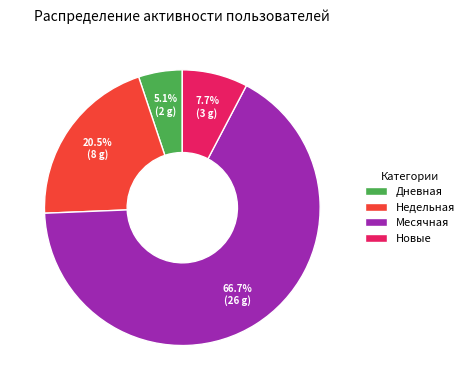

Is the sum of Месячная and Недельная greater than half?

Yes